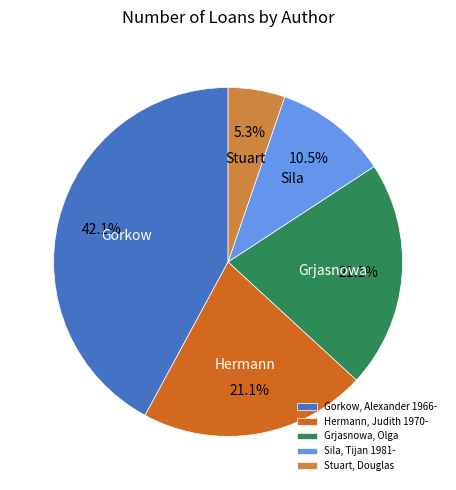

Count the number of slices in the pie.

5